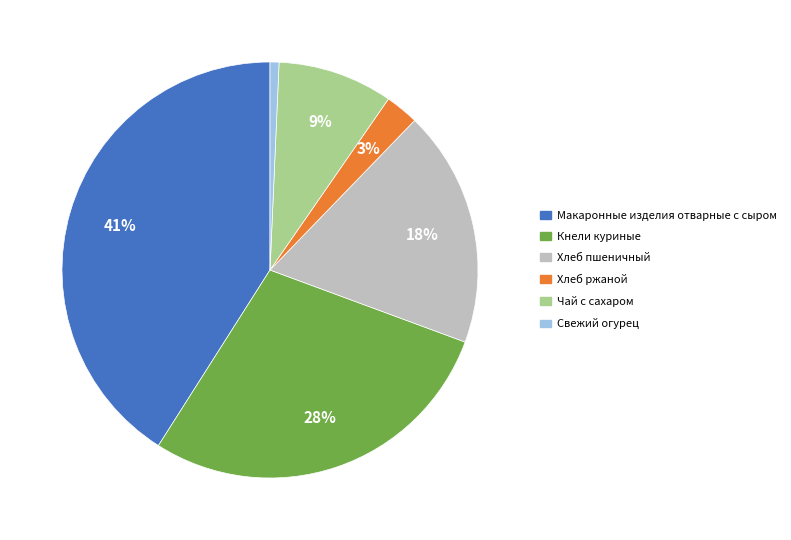

What percentage is the Хлеб ржаной slice, to the nearest percent?

3%